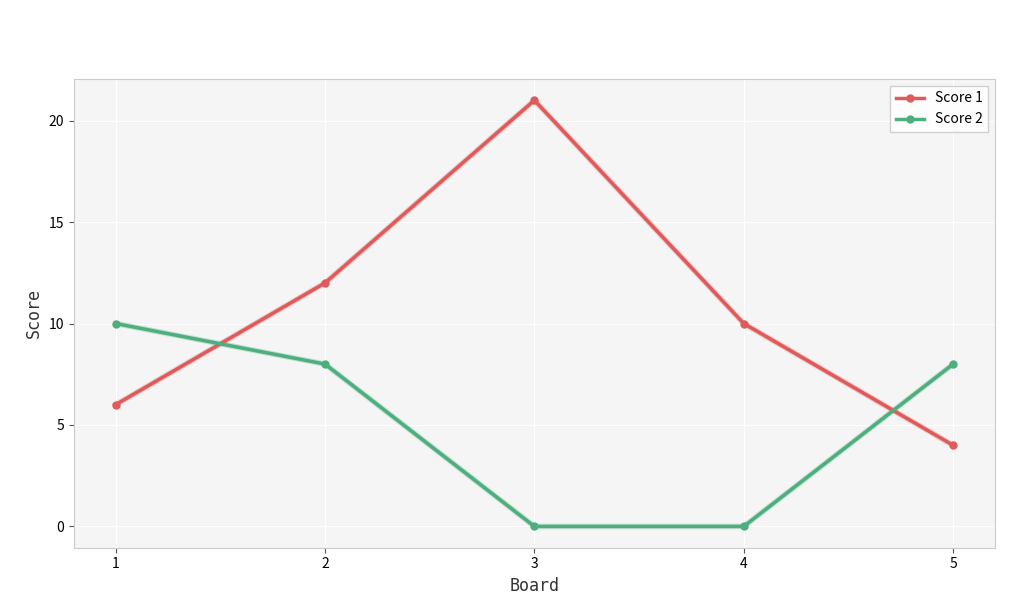

Rank the series by their average value, from highest to lowest.

Score 1, Score 2